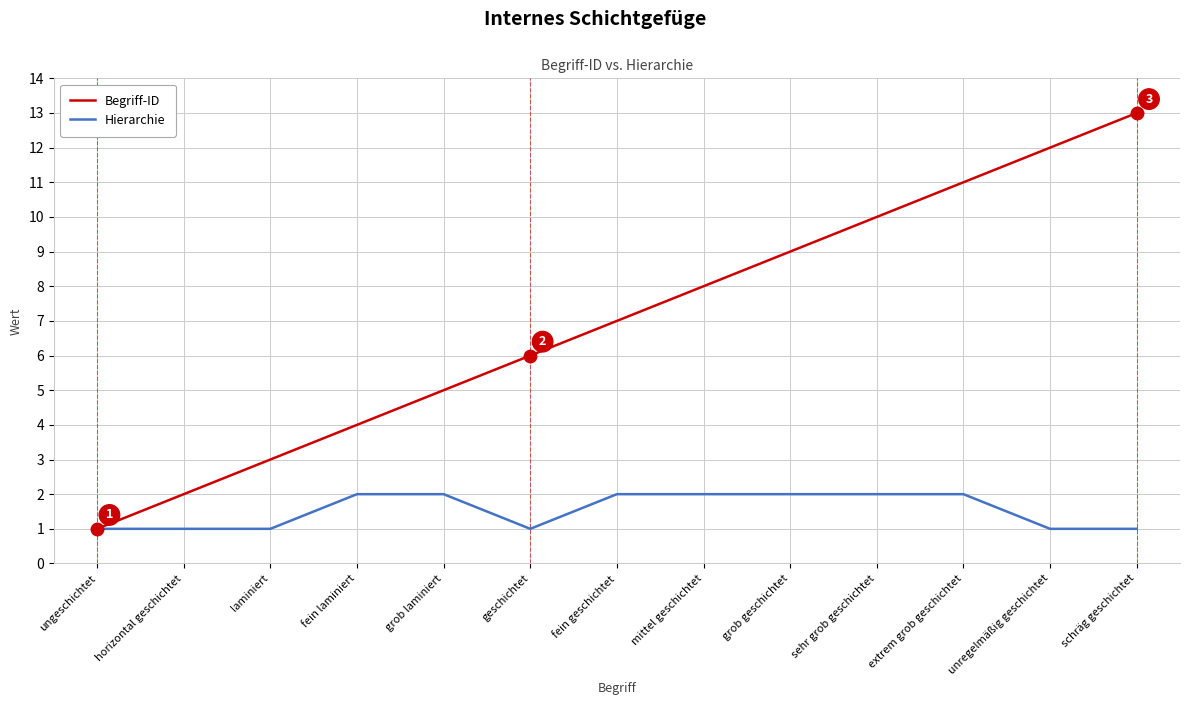

What is the difference between the second highest and minimum values in the Begriff-ID series?

11